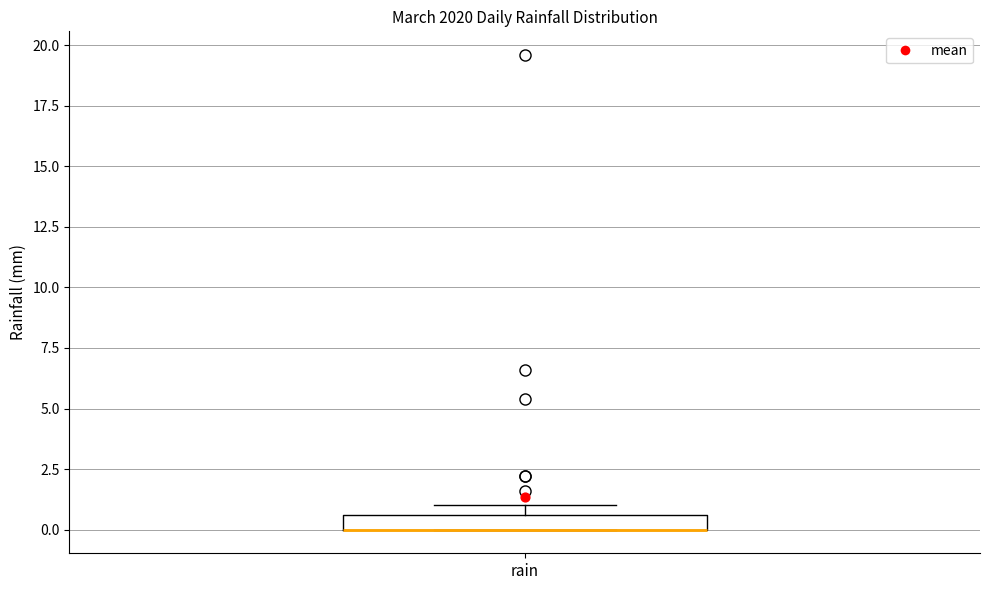

Where is the lower edge of the box for rain on the y-axis? The values are not printed on the chart, so give them approximately, as read against the axis.

0.0